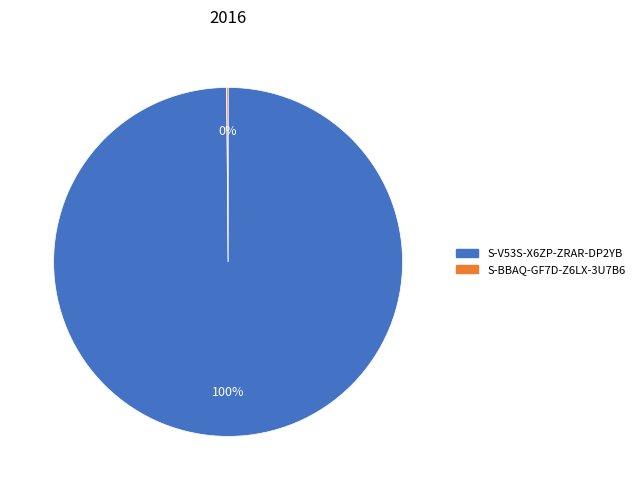

Which category has the biggest portion of the pie?

S-V53S-X6ZP-ZRAR-DP2YB